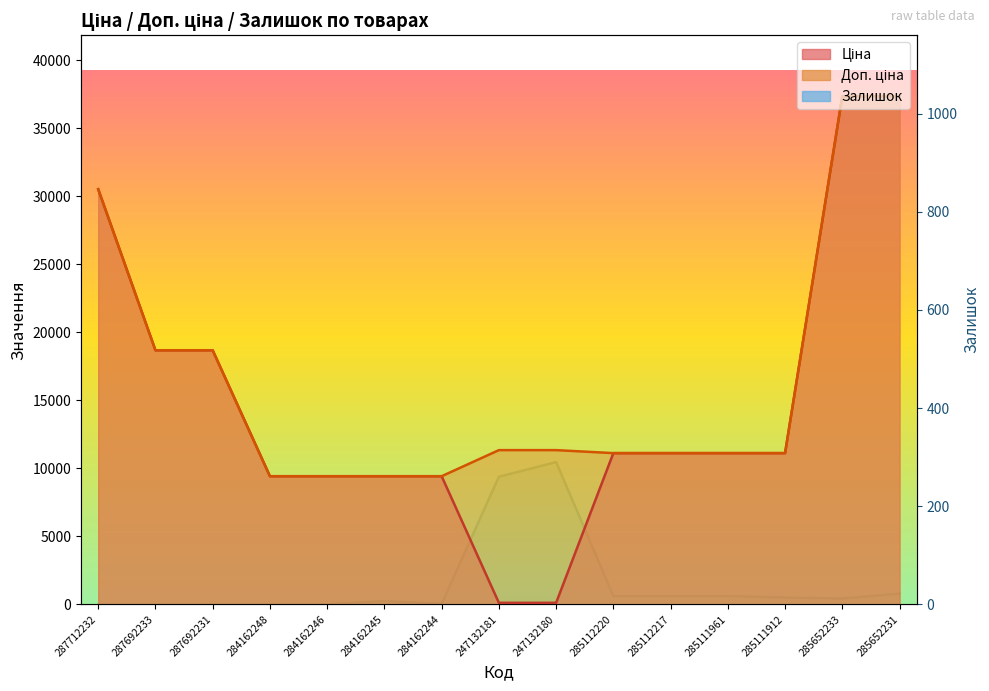

Which series has the widest spread of values?

Ціна